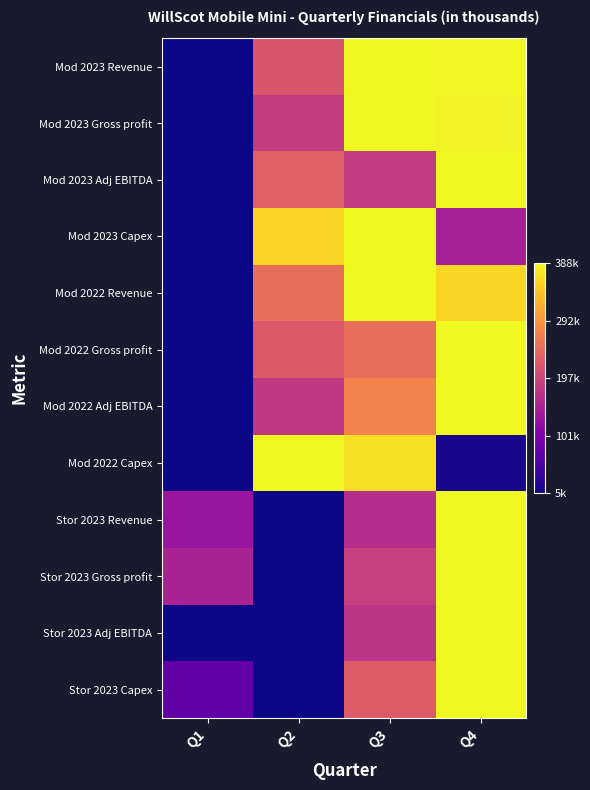

Between Q2 and Q4, which is larger?

Q4